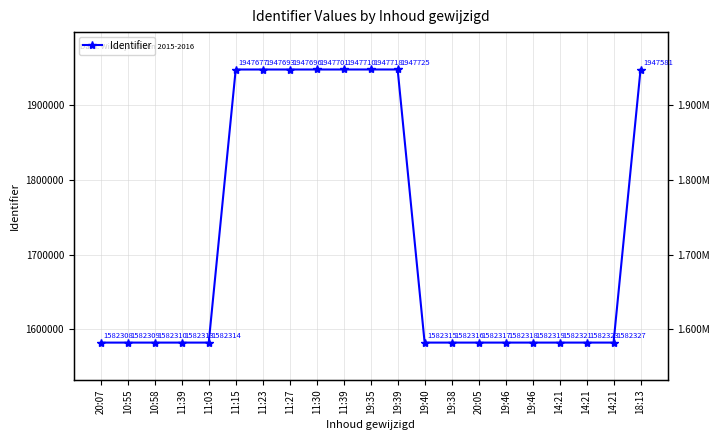

What is the difference between the maximum and second lowest values?

365416